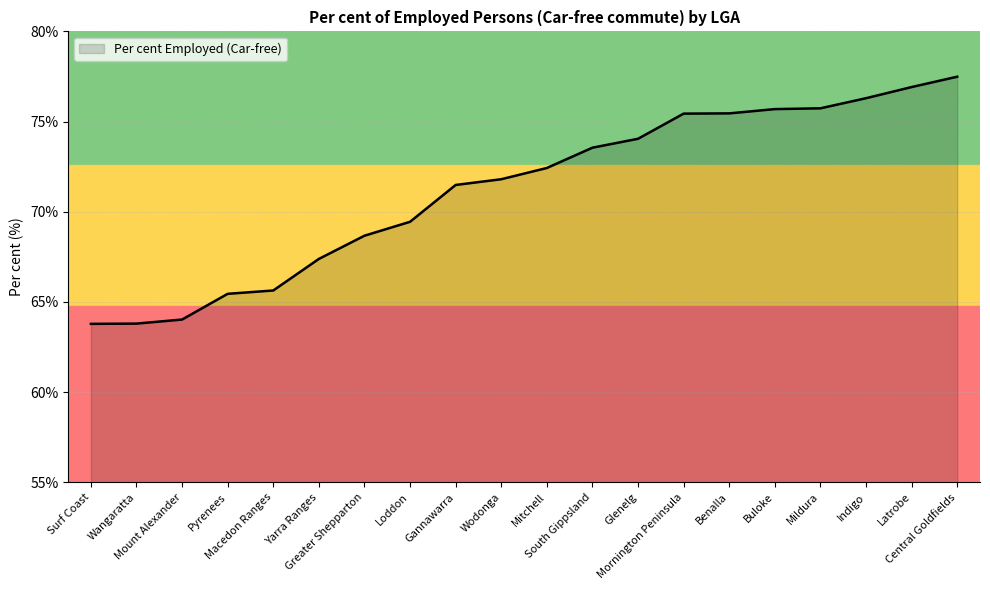

What is the smallest value displayed?

63.8